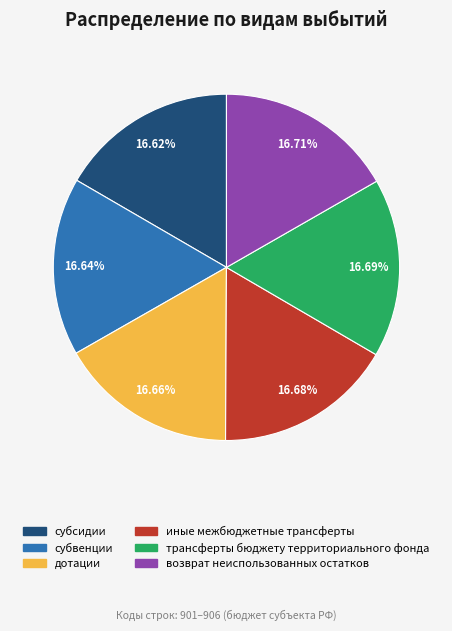

Approximately how many times larger is the value at возврат неиспользованных остатков compared to субвенции?

1.0